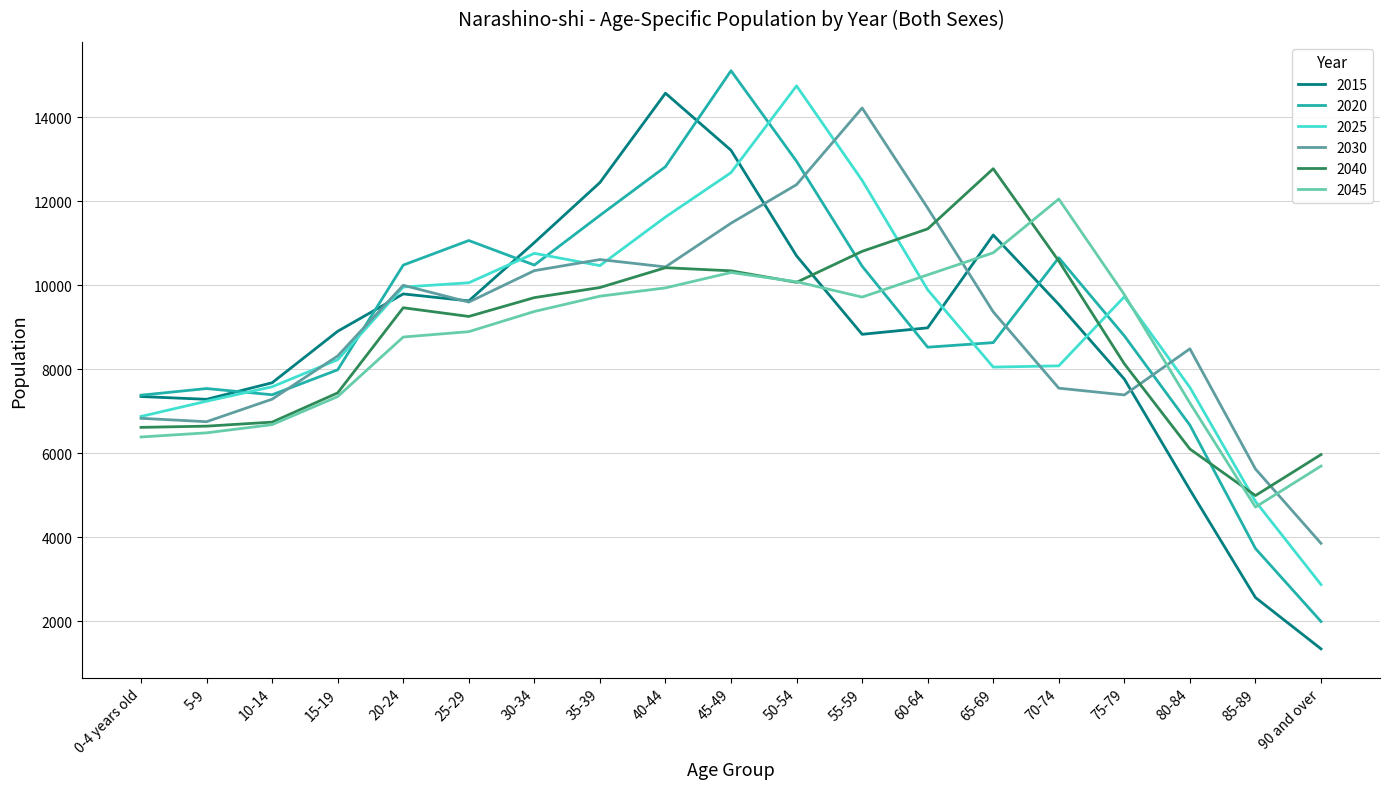

Which series changed the most between 20-24 and 80-84?

2015